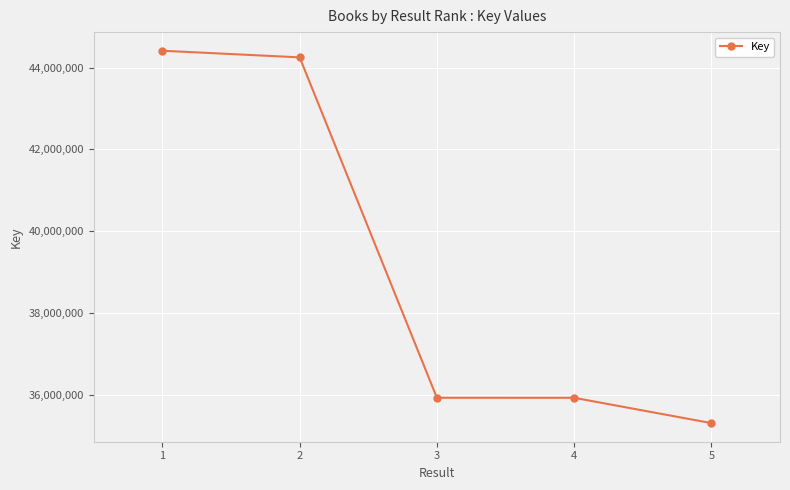

What is the sum of the values at 4 and 2?

80175454